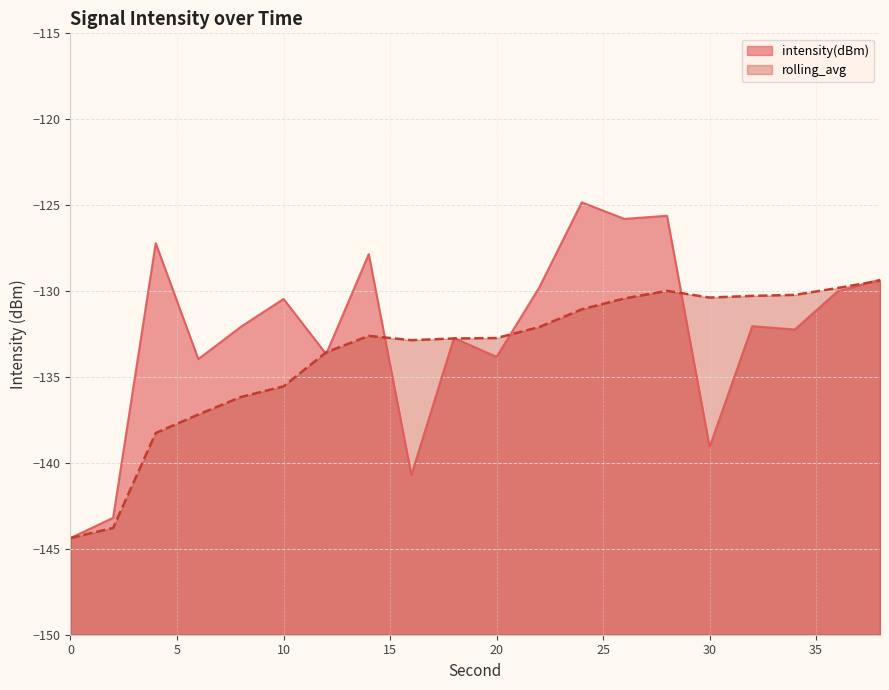

Read the intensity(dBm) value at 20.

-133.8